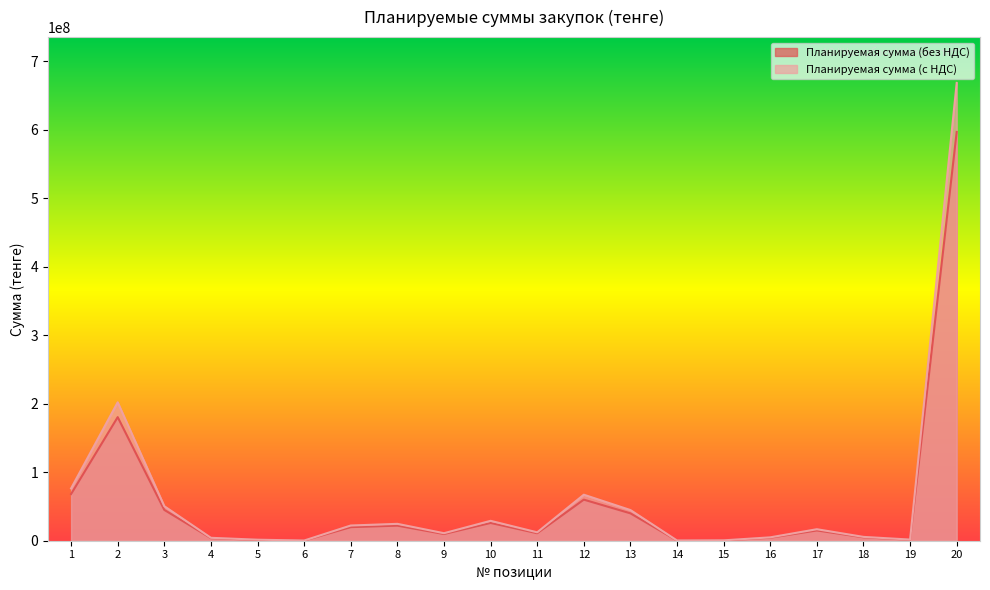

Reading right to left, extract all data points from this chart.

Планируемая сумма (без НДС): 597000000	1500000	5000000	15000000	4400000	500000	300000	40000000	60000000	10960000	25950000	9800000	22008000	19834000	250000	1331000	3807000	45000000	180500000	68199840
Планируемая сумма (с НДС): 668640000	1680000	5600000	16800000	4928000	560000	336000	44800000	67200000	12275200	29064000	10976000	24648960	22214080	280000	1490720	4263840	50400000	202160000	76383820